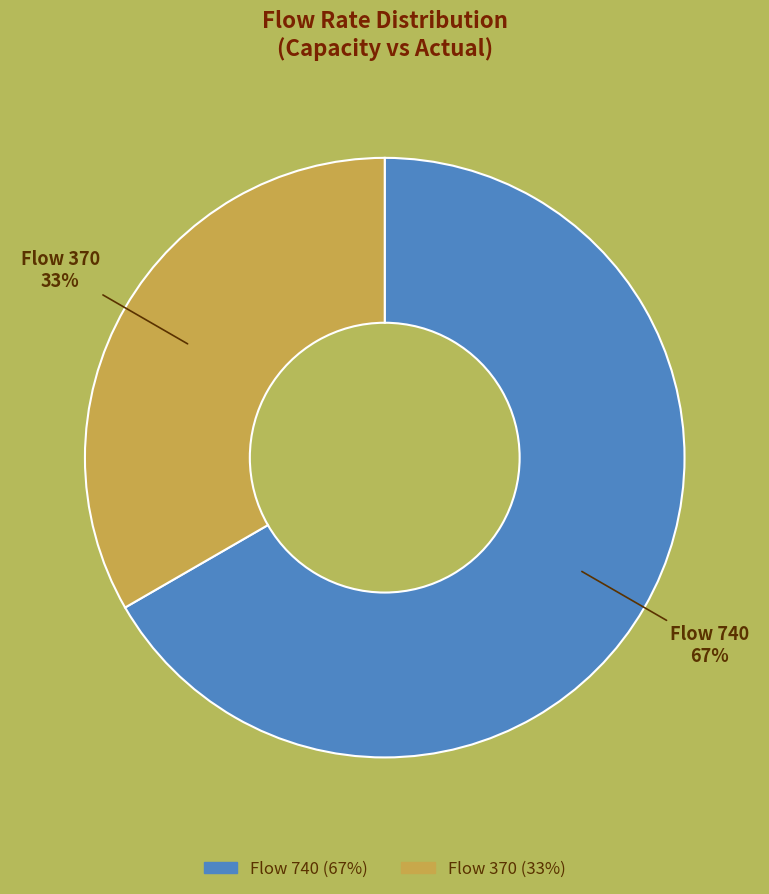

To the nearest percent, what is the average slice percentage?

50%